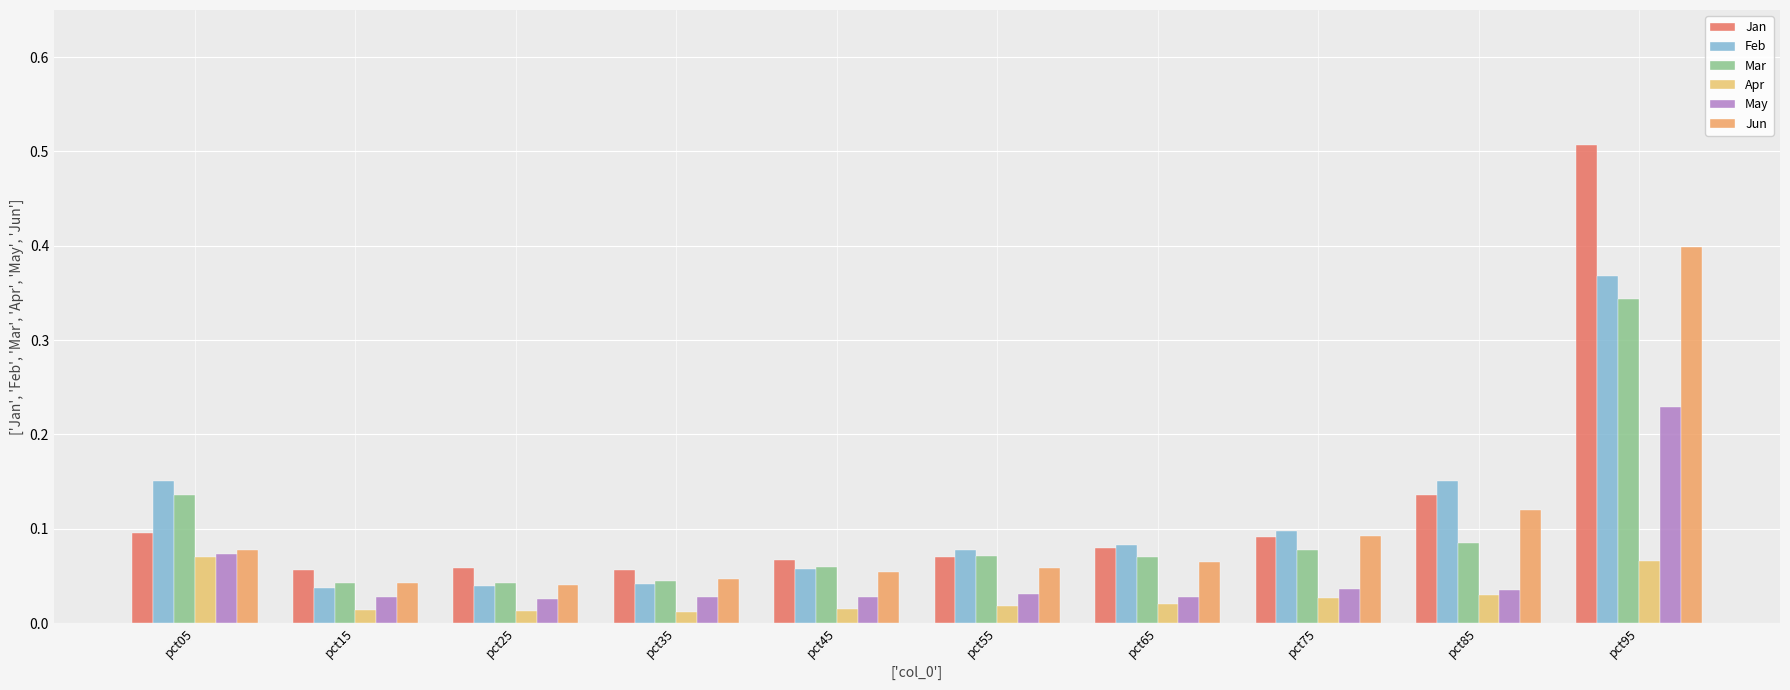

How many groups of bars are there?

10